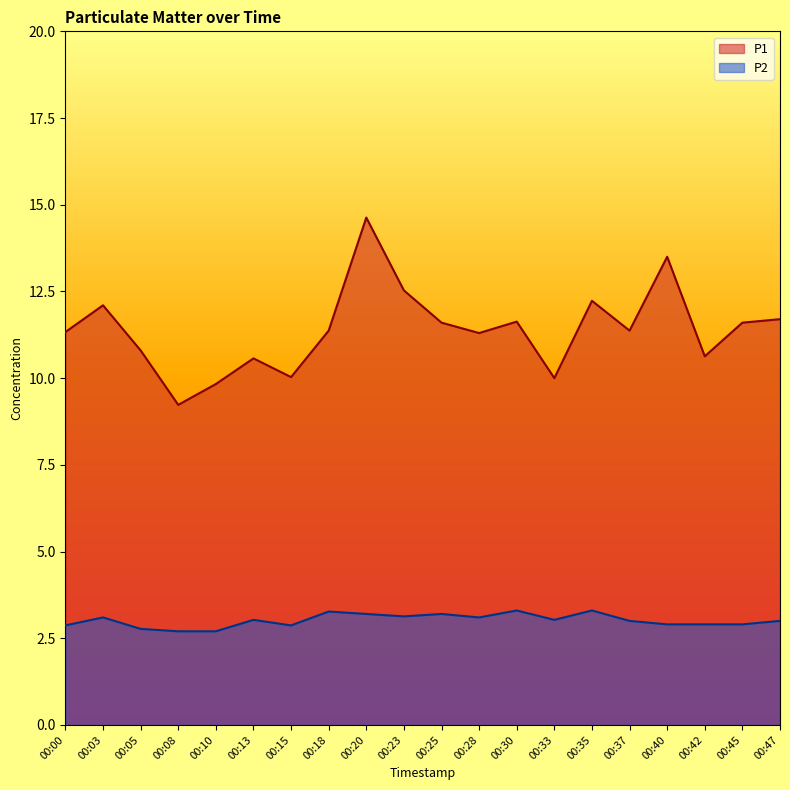

How many lines are shown in the chart?

2